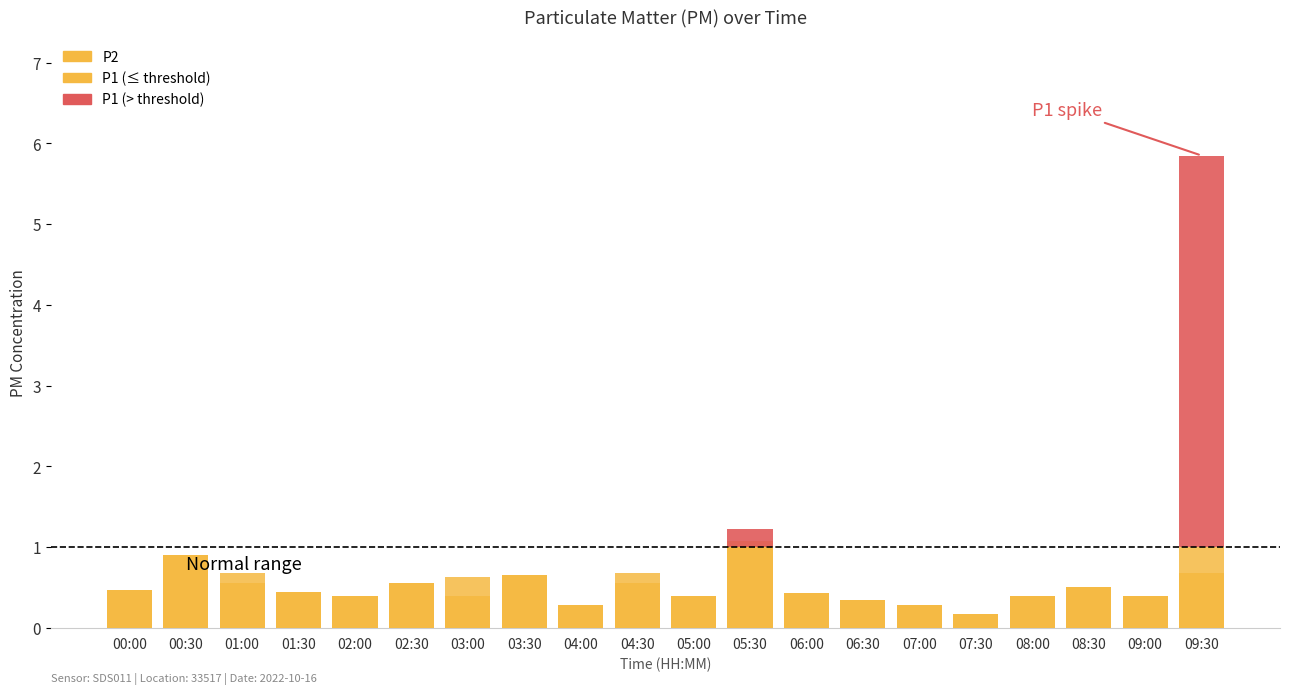

The value of P1 (below threshold) at 06:00 is 0.6. True or false?

False